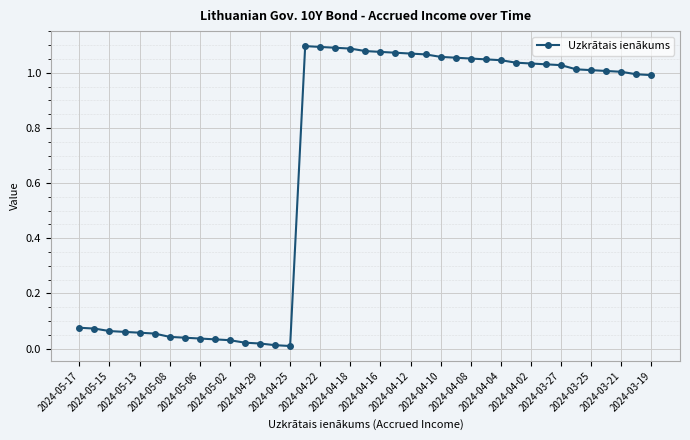

True or false: the data has more than 0 interior local peaks.

True